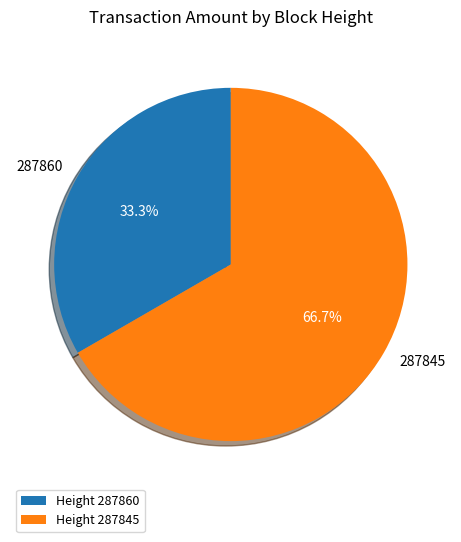

Rank the categories by value from lowest to highest.

287860, 287845